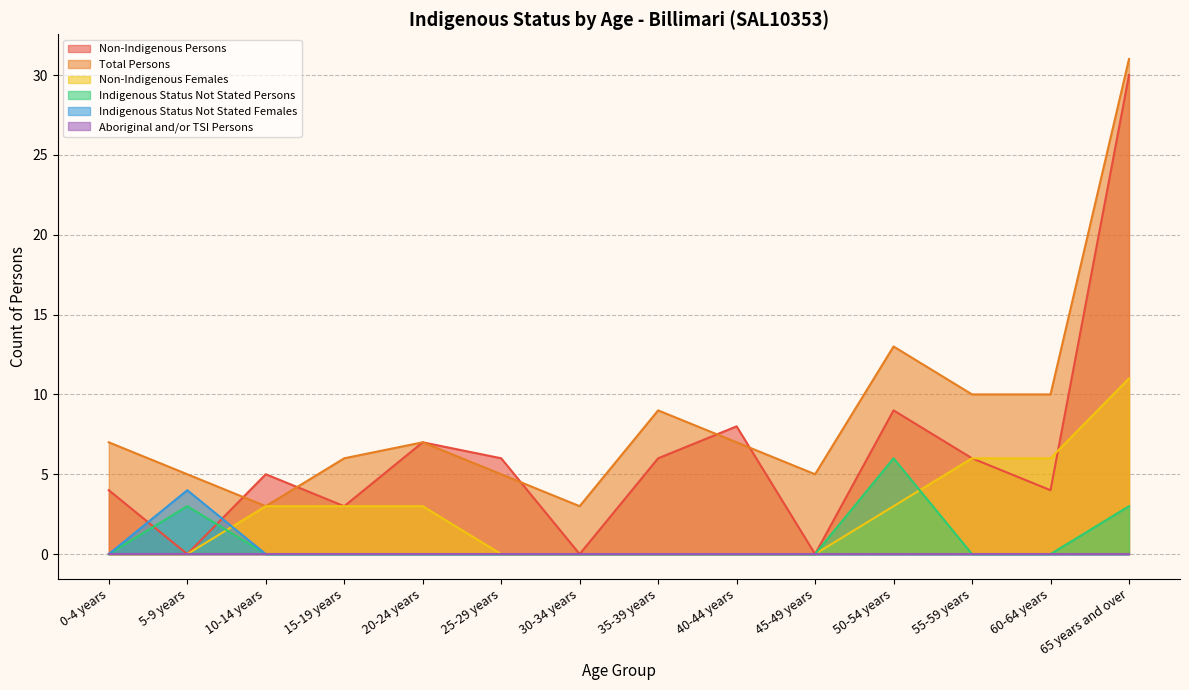

Which series has the largest range (max minus min)?

Non-Indigenous Persons